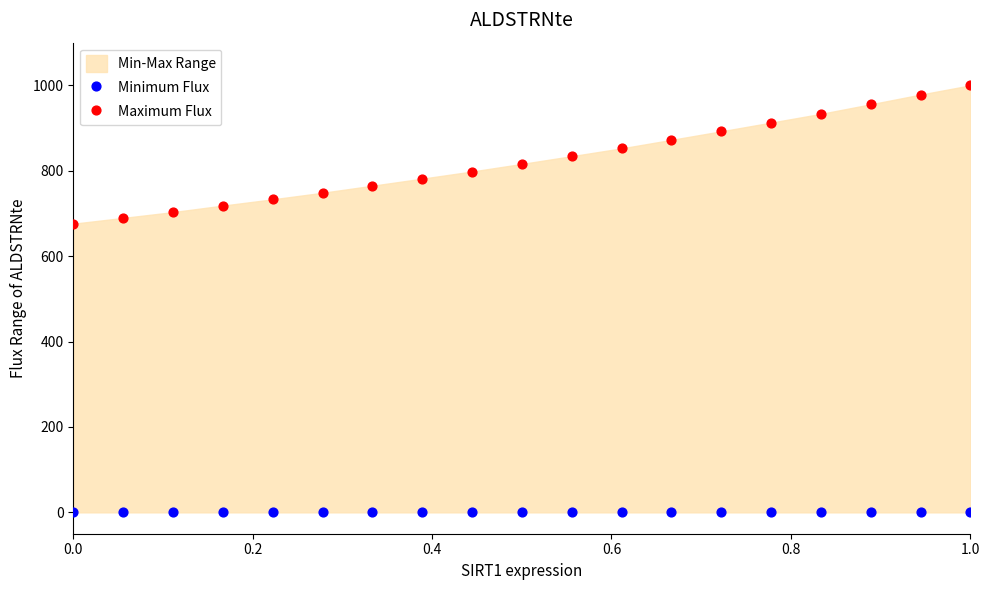

Which series contains the lowest Y value?

Minimum Flux